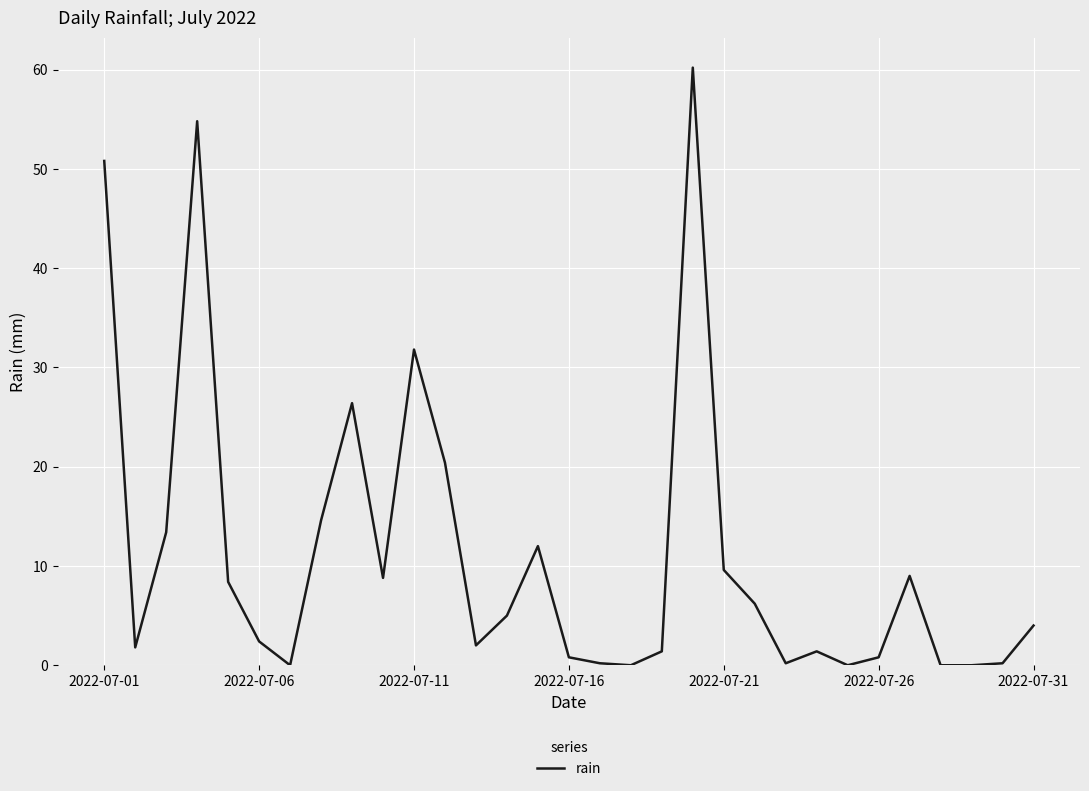

What is the maximum value shown in the chart?

60.2